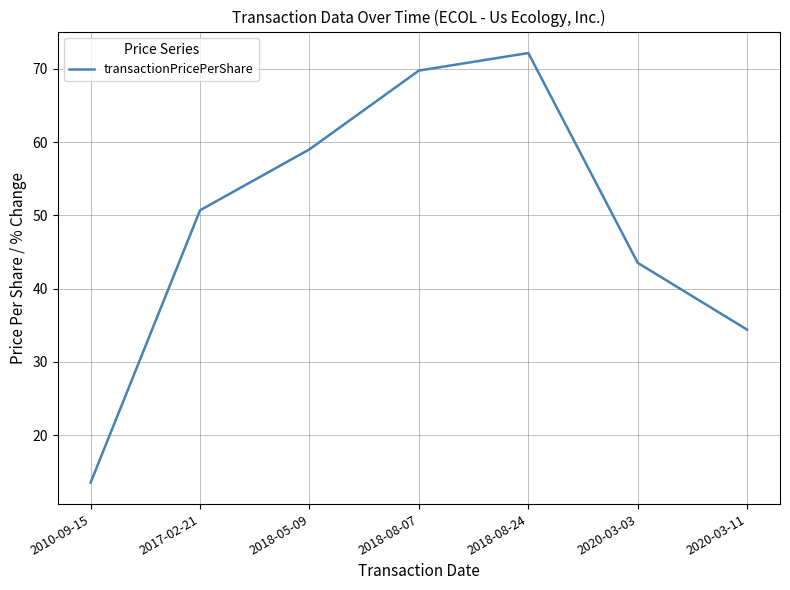

What is the difference between the maximum and second lowest values?

37.8